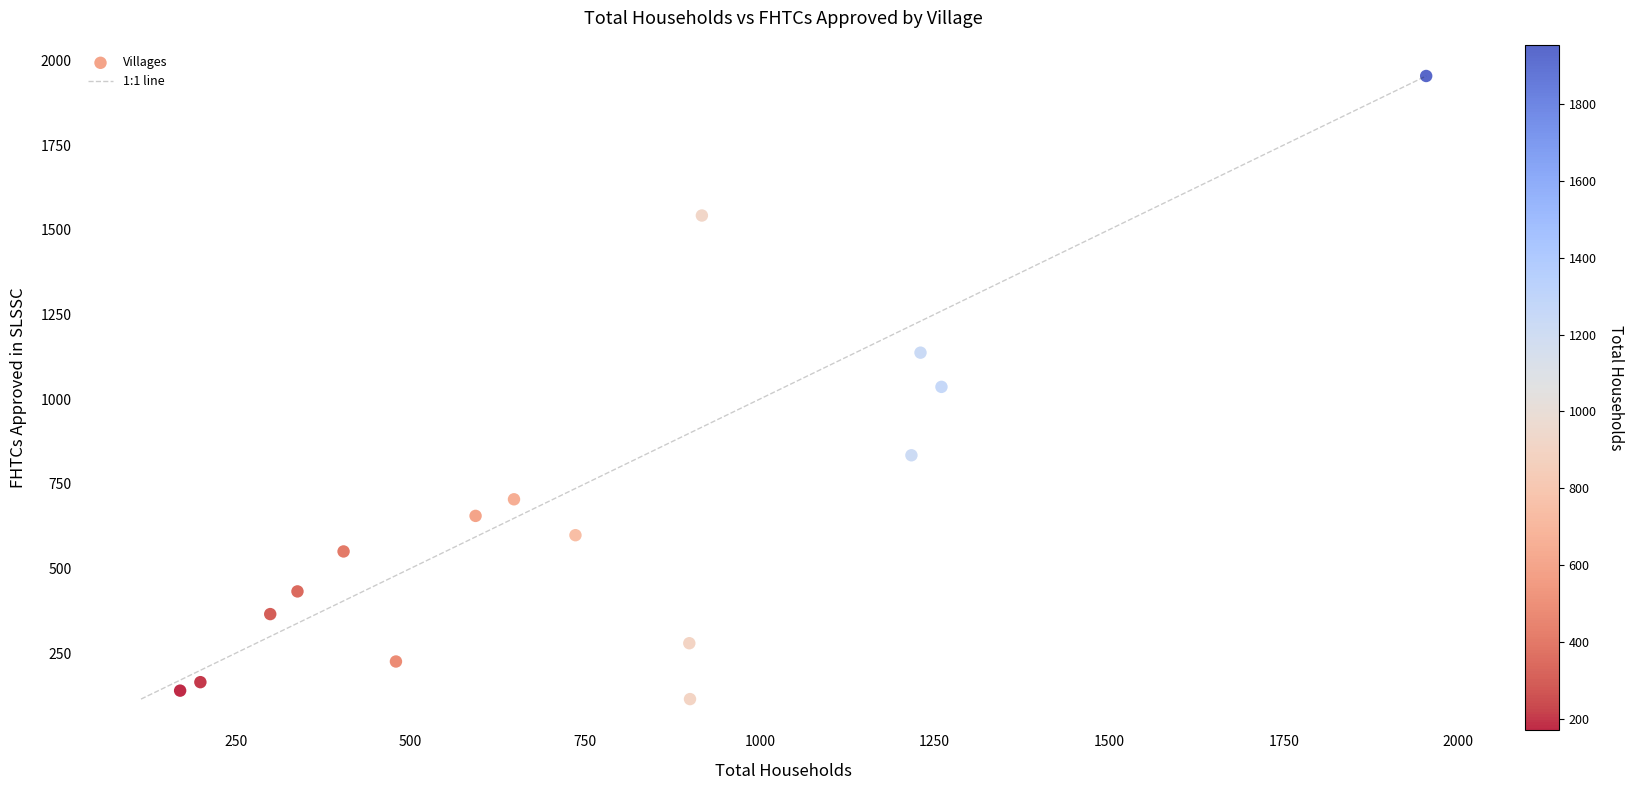

What is the range of Y values (max minus min)?

1840